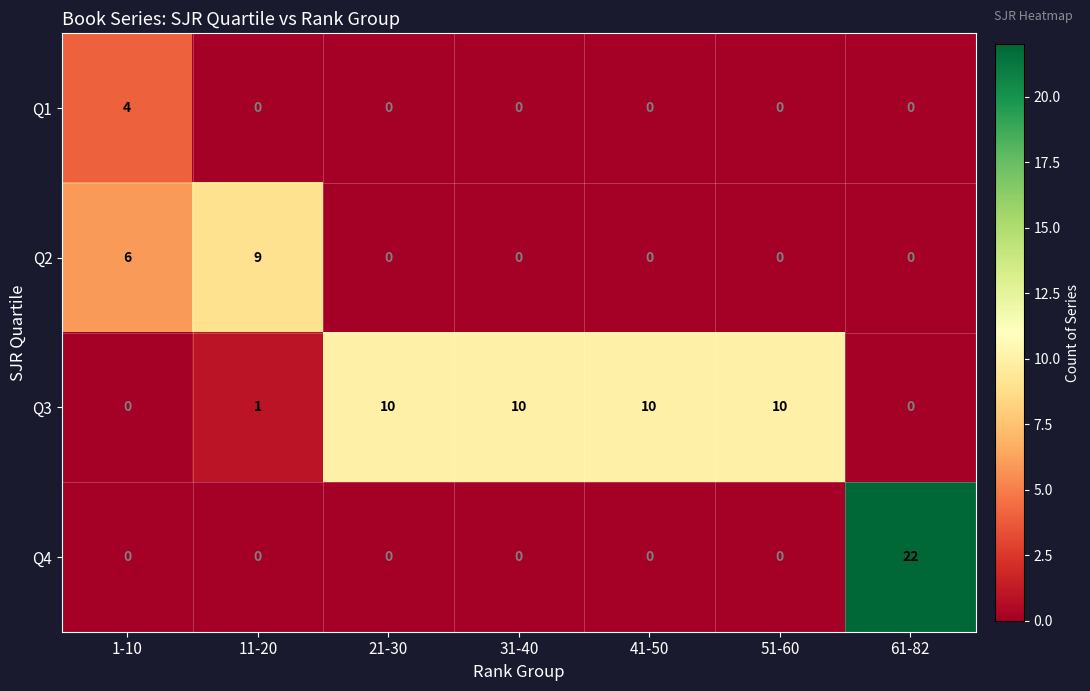

List the series in order of their overall mean, highest first.

Q3, Q4, Q2, Q1